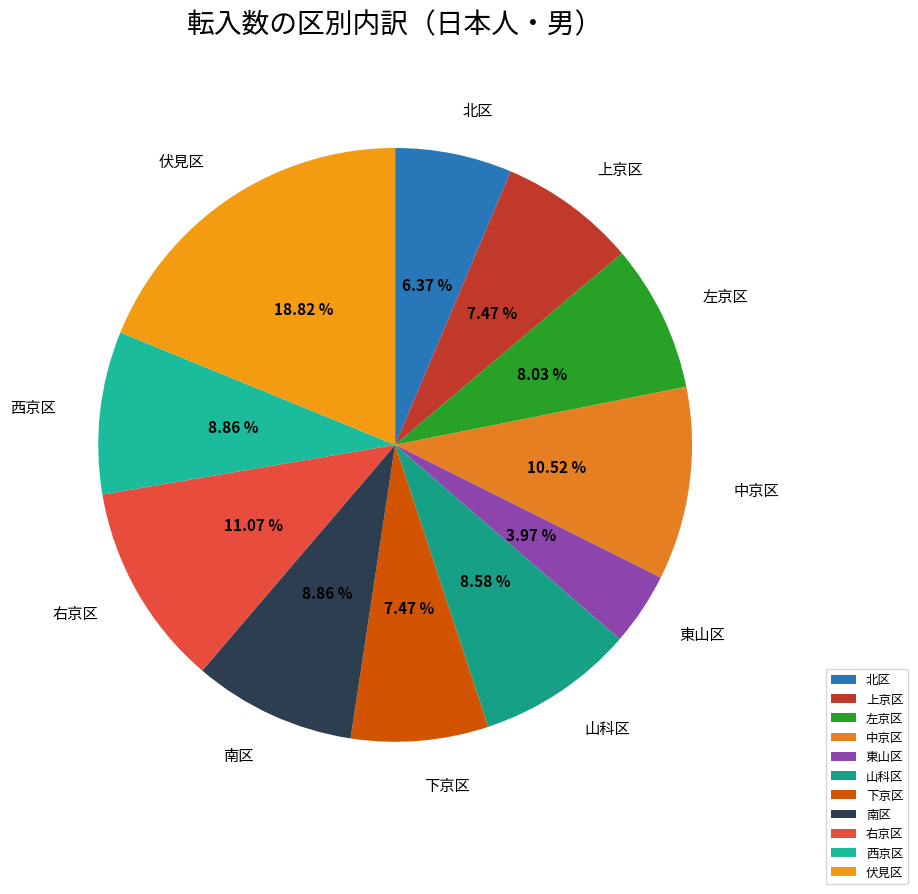

How many segments does this pie chart have?

11